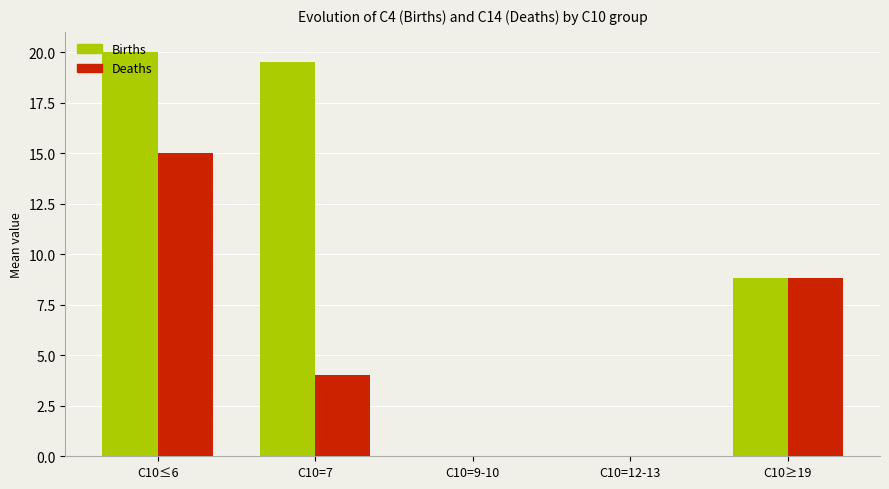

Are the bars horizontal?

No